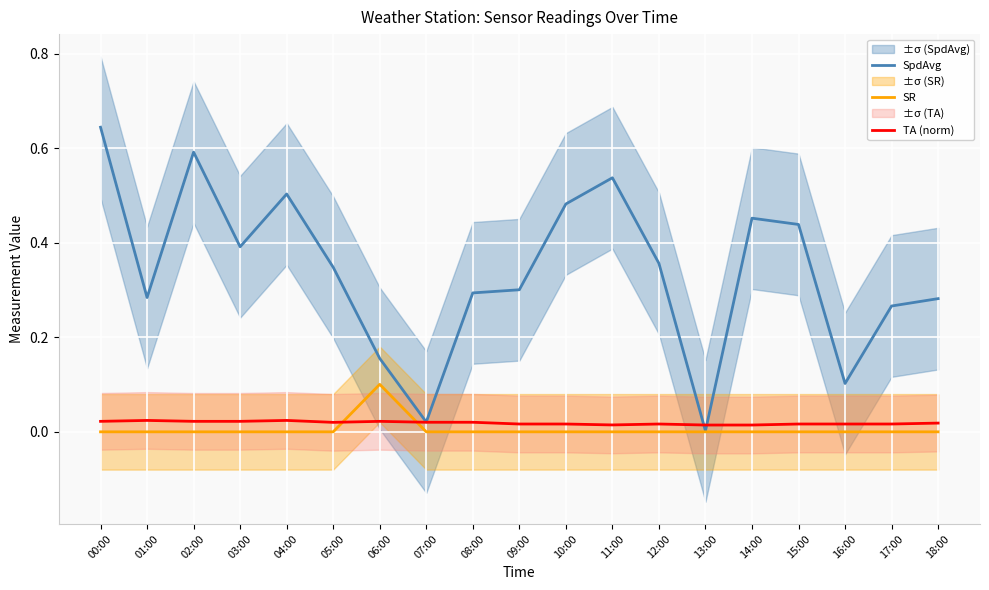

Where do TA (norm) and SR first cross each other?

05:00 and 06:00